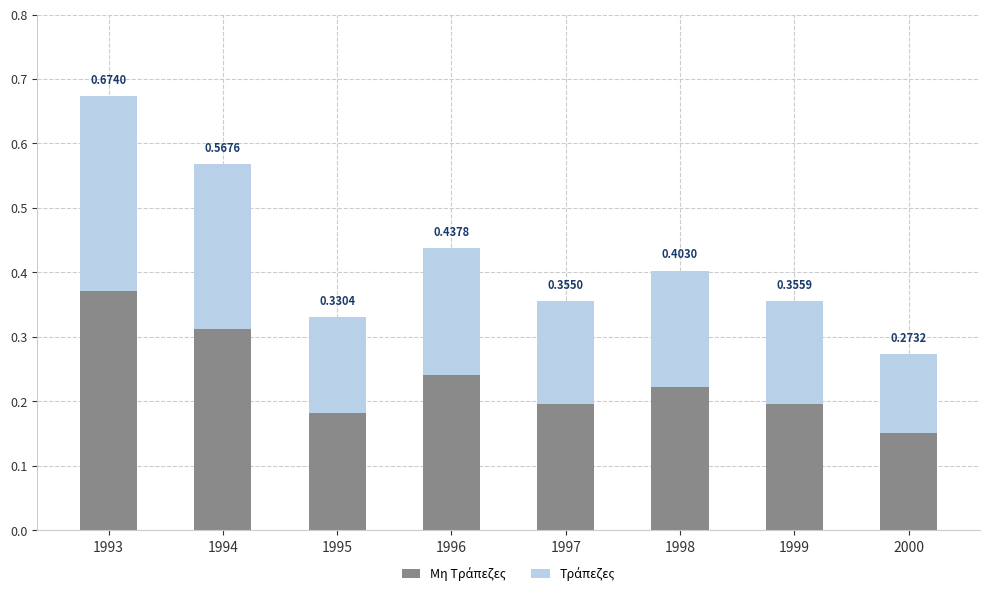

At which category is the sum across all series the highest?

1993